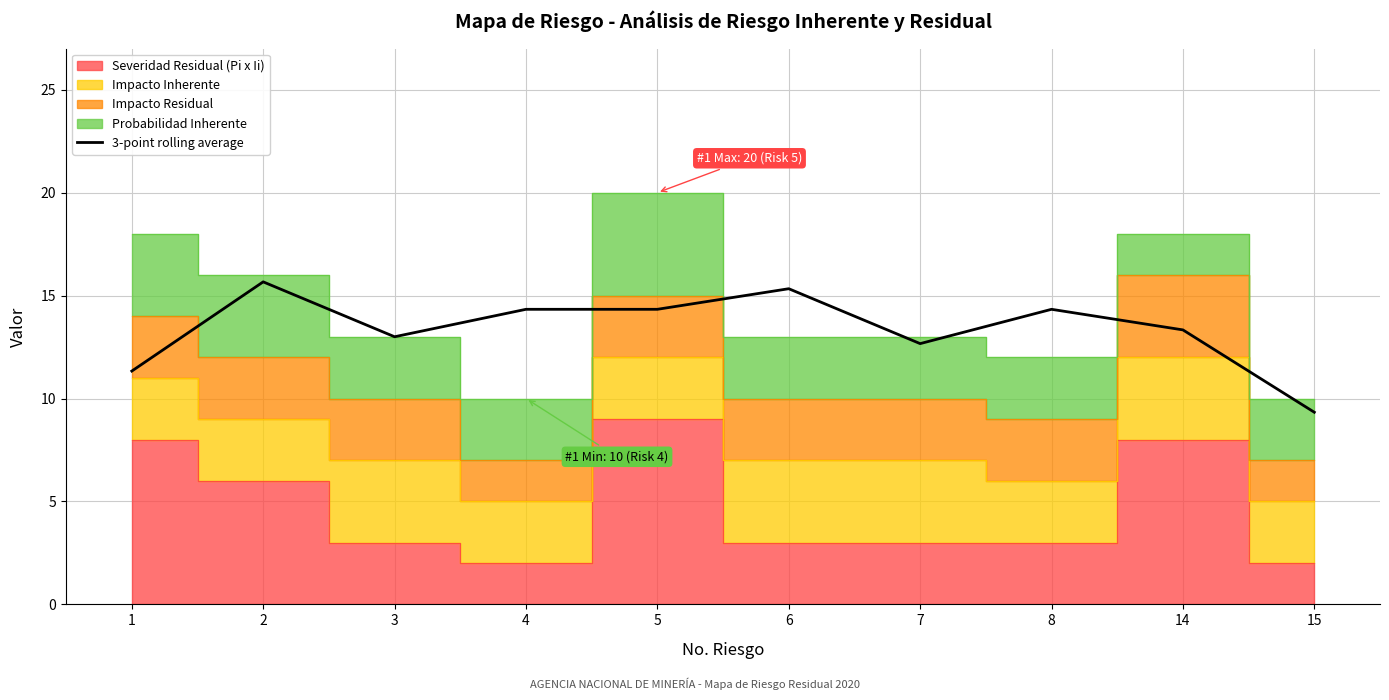

What is the value of the 6th point from the left?

15.3